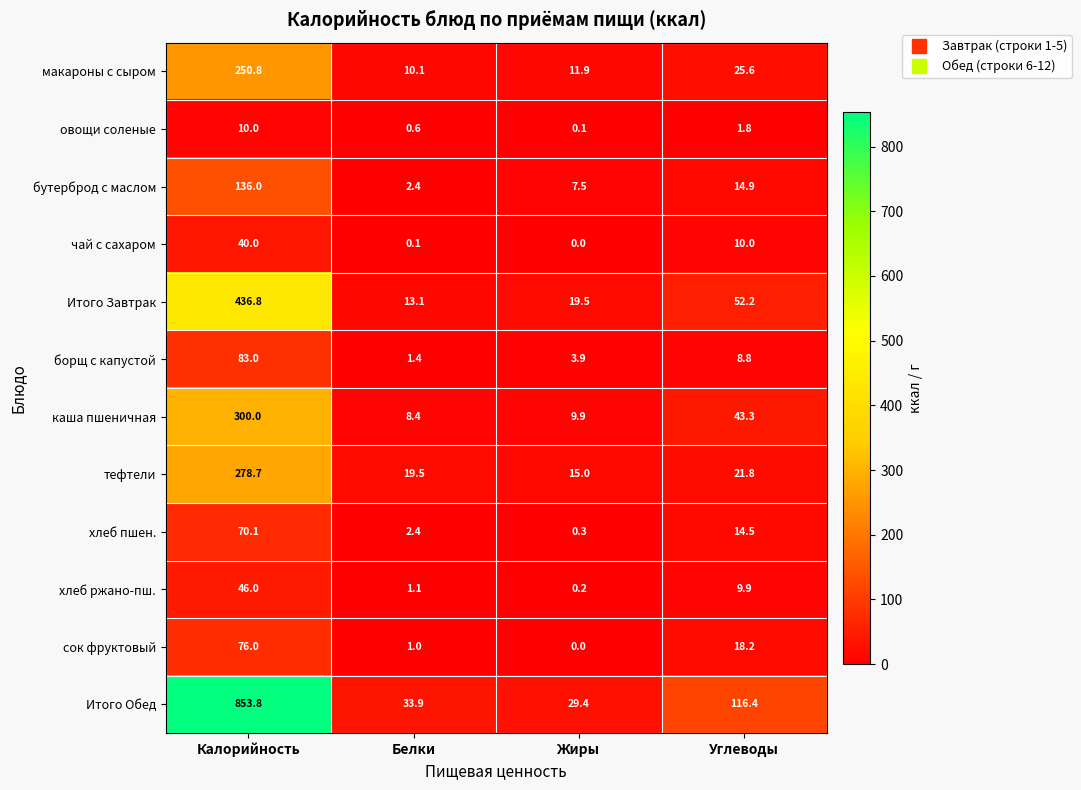

Rank the series at Калорийность from highest to lowest value.

Итого Обед, Итого Завтрак, каша пшеничная, тефтели, макароны с сыром, бутерброд с маслом, борщ с капустой, сок фруктовый, хлеб пшен., хлеб ржано-пш., чай с сахаром, овощи соленые